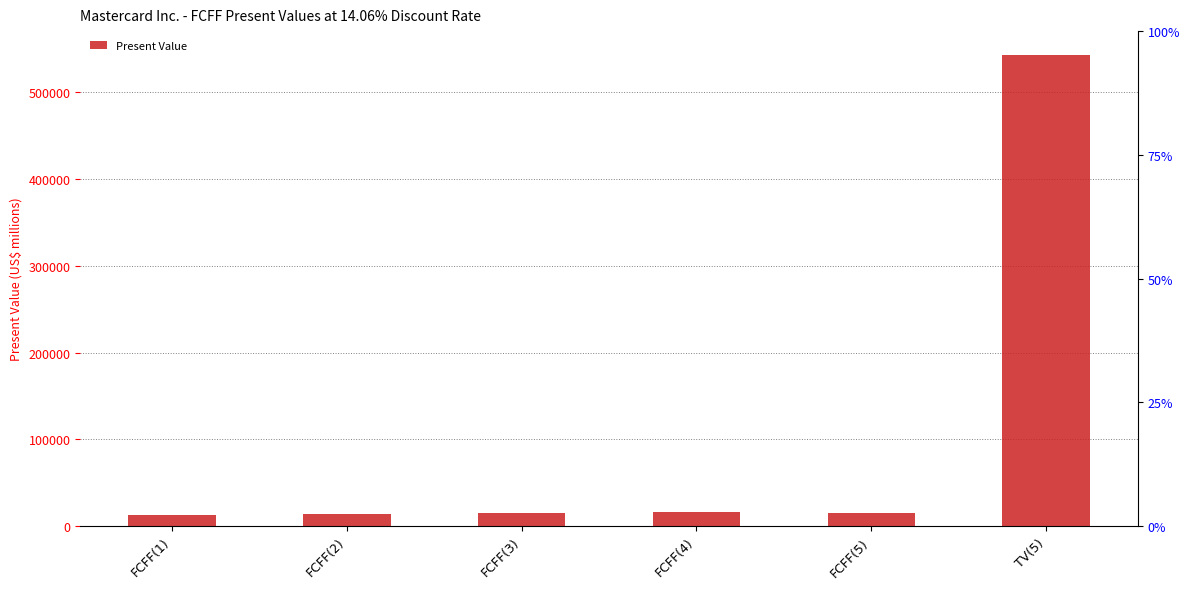

List the labels in order of value, largest first.

TV(5), FCFF(4), FCFF(3), FCFF(5), FCFF(2), FCFF(1)